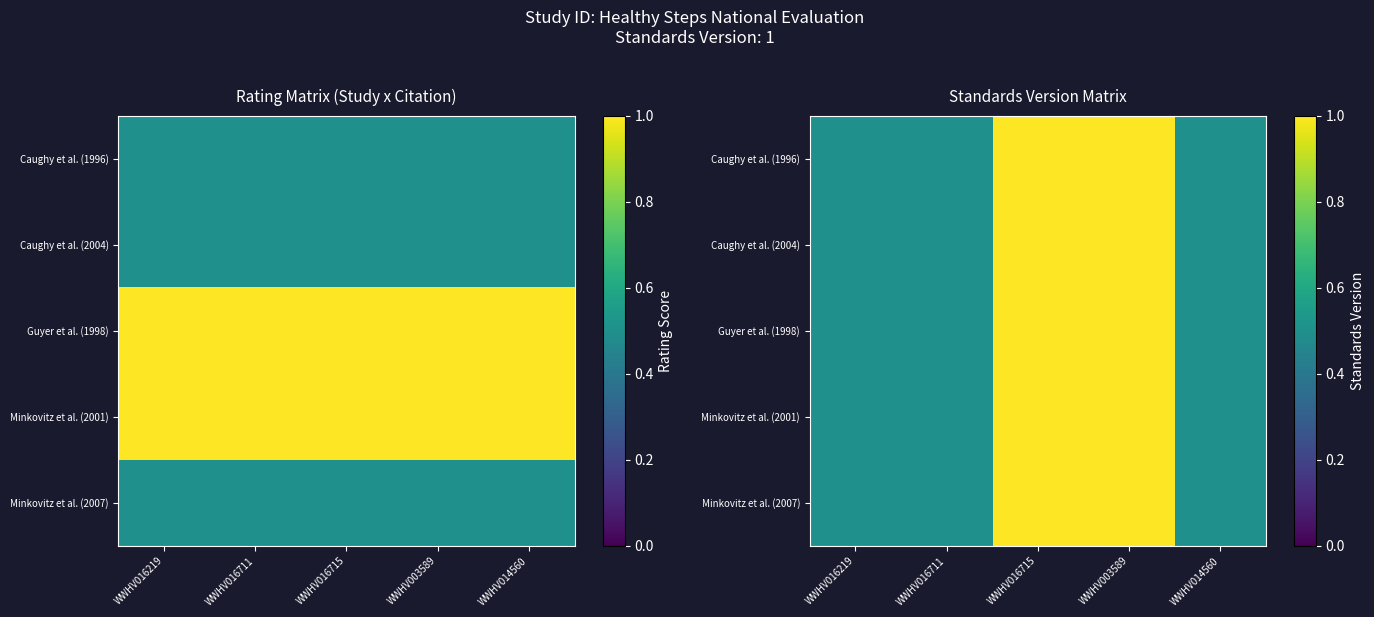

What is the difference between the second highest and minimum values in the Minkovitz et al. (2007) series?

0.5